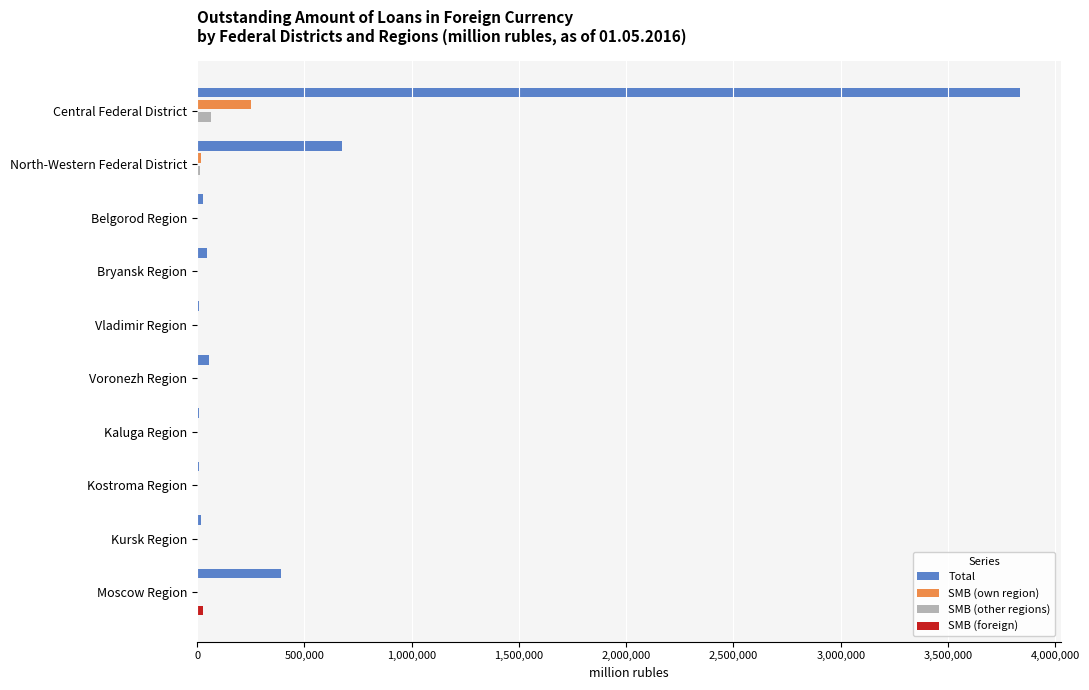

What is the greatest value displayed?

3833161